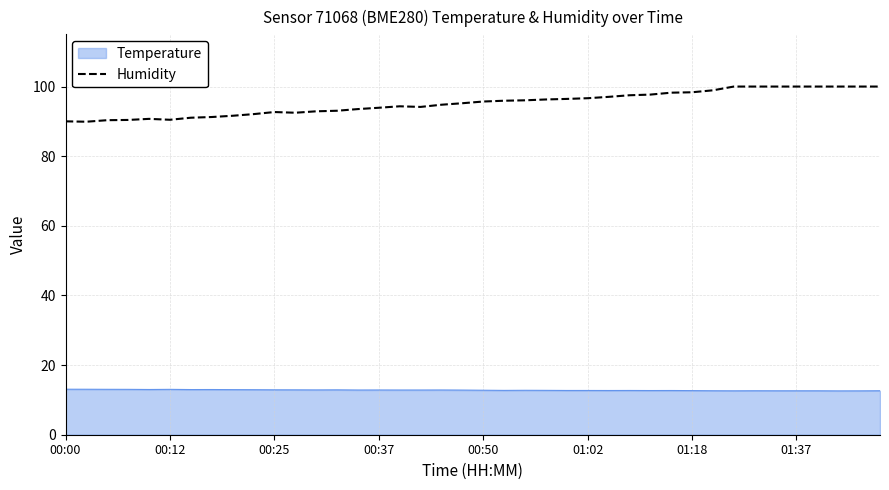

What is the maximum value for Humidity?

100.0